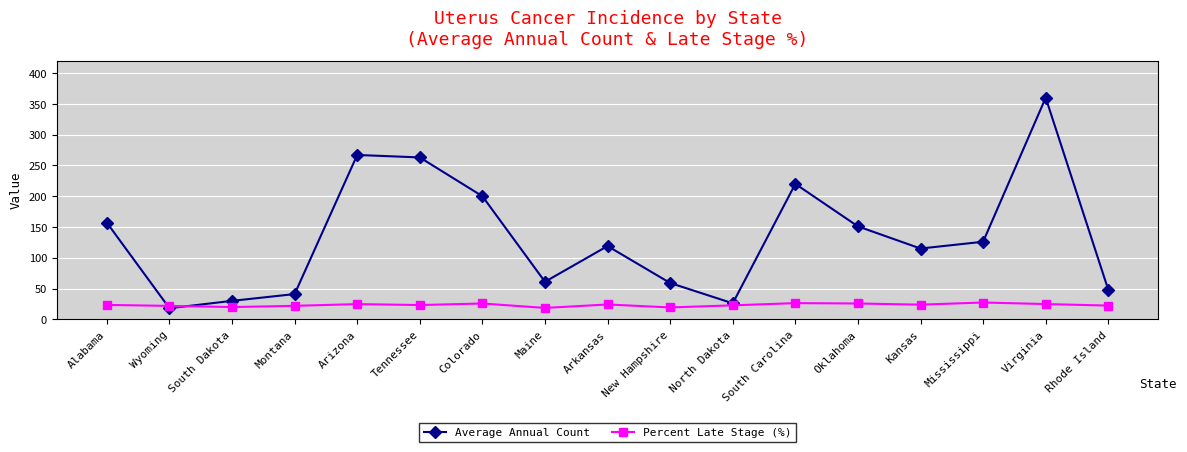

Where is Average Annual Count nearest to the value 189?

Colorado